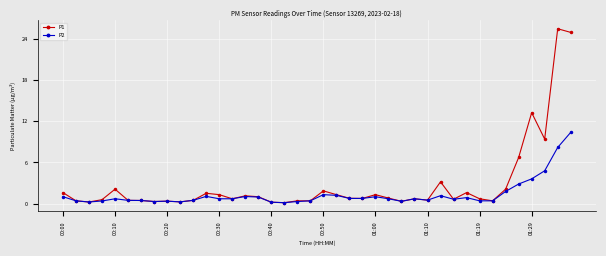

List the series in order of their overall mean, lowest first.

P2, P1